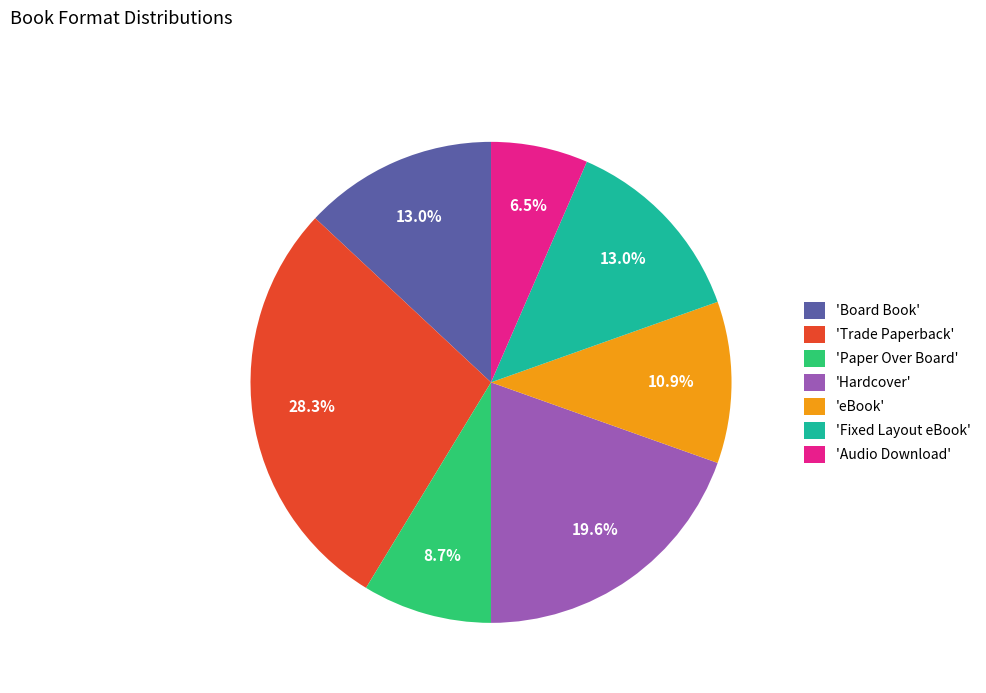

Count the number of slices in the pie.

7